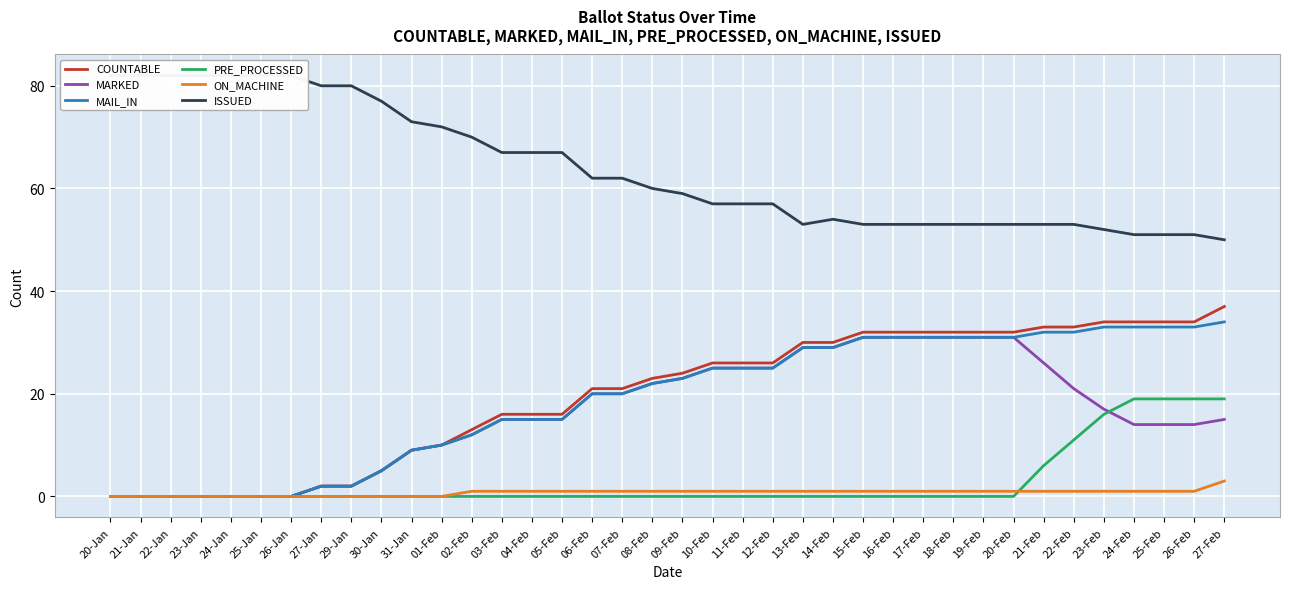

What is the sum of all PRE_PROCESSED values?

109